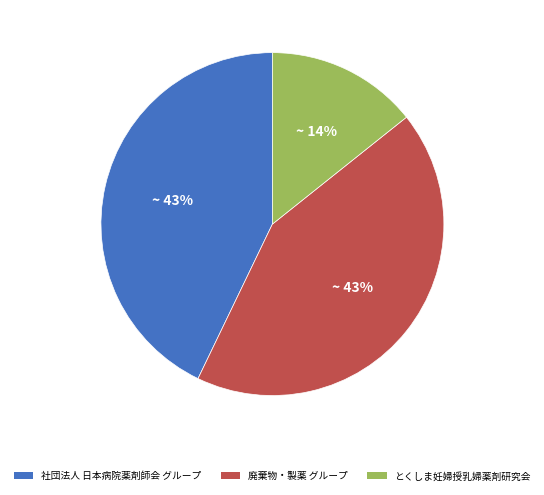

Does any single category account for the majority?

No